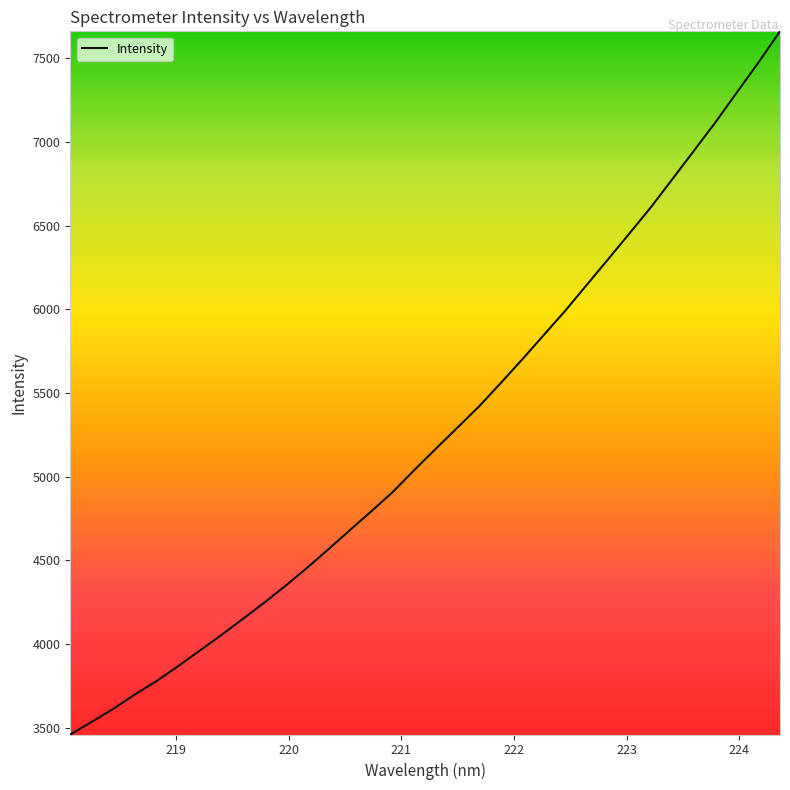

What is the difference between the maximum and minimum values?

4200.3